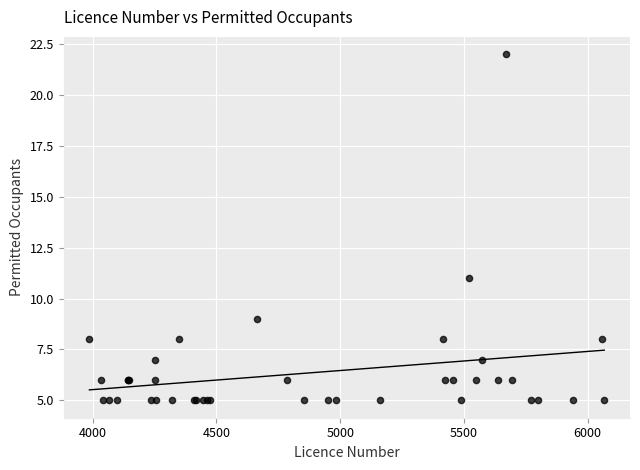

What Y value in the scatter plot is closest to 13?

11